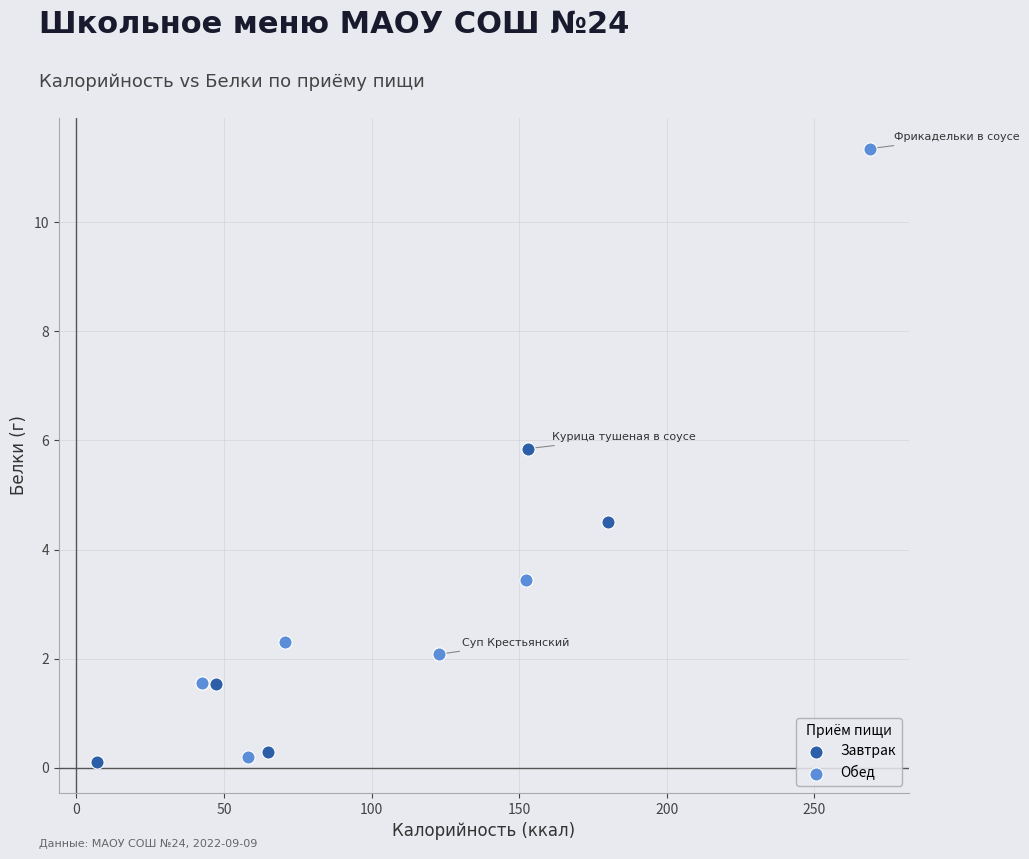

Which series contains the highest Y value?

Обед